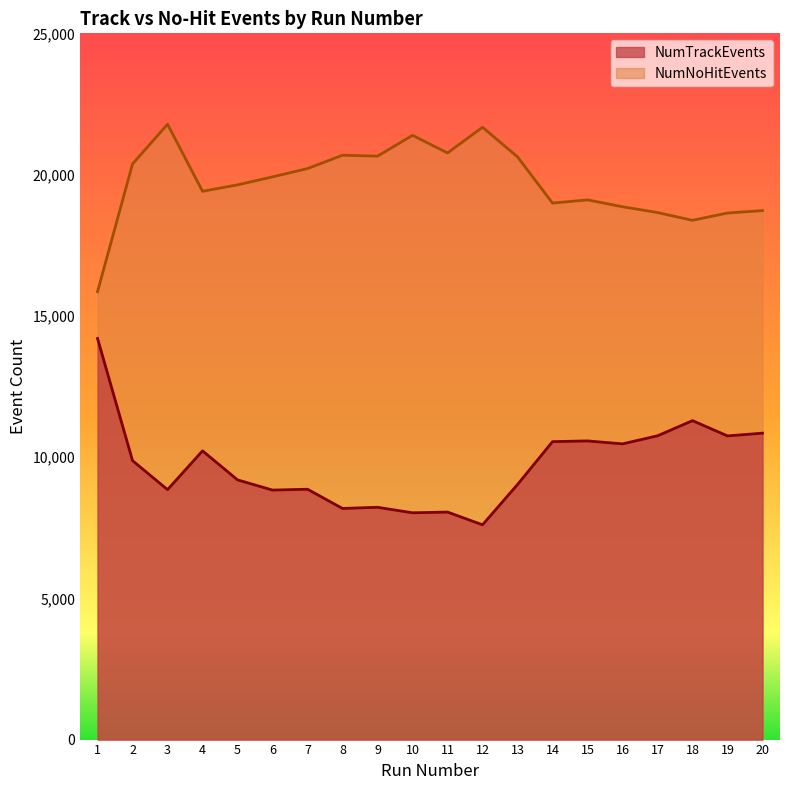

What is the value of the NumNoHitEvents point at the 12th from the left?

21675